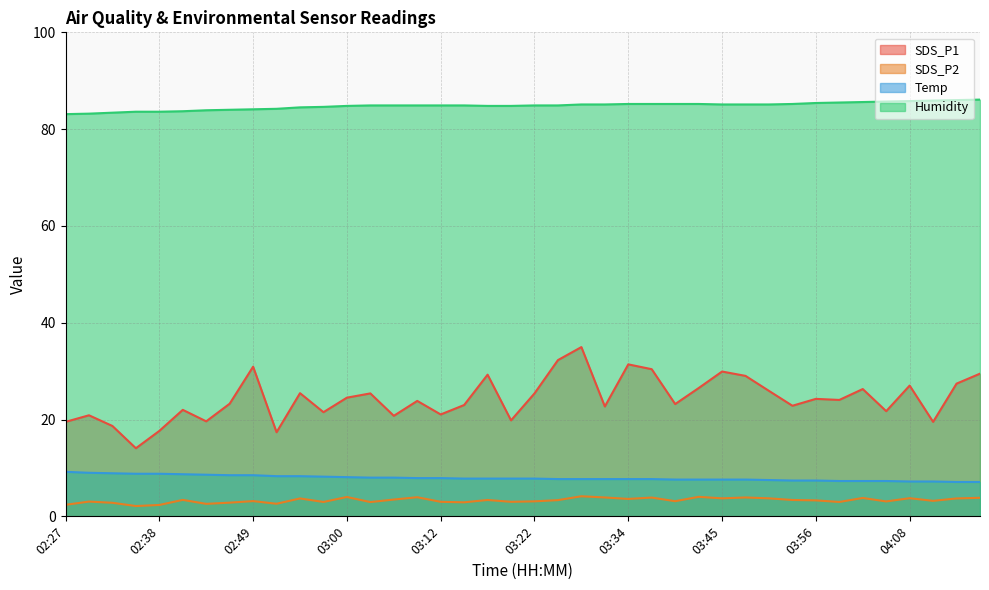

Where is Humidity nearest to the value 84?

02:46